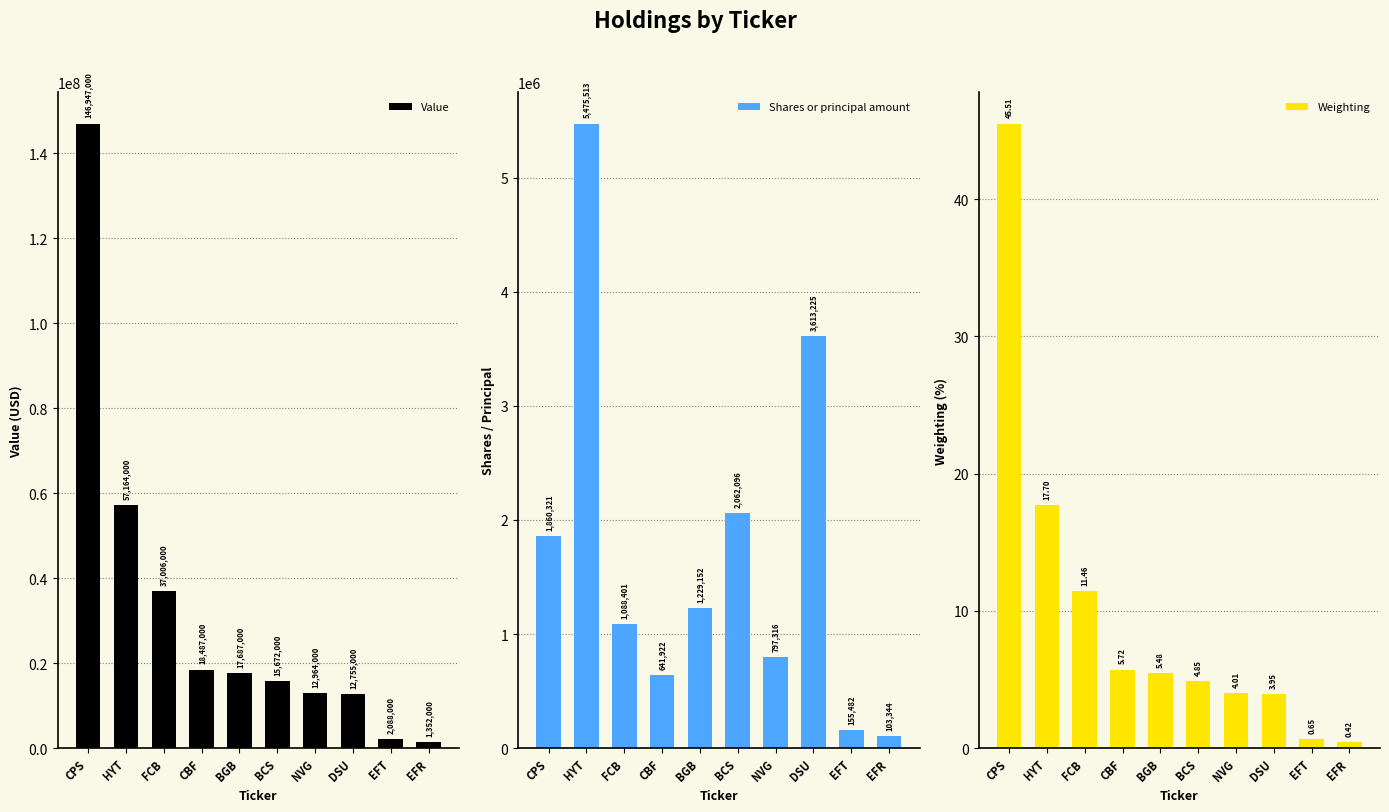

Which series has the largest total across all categories?

Value